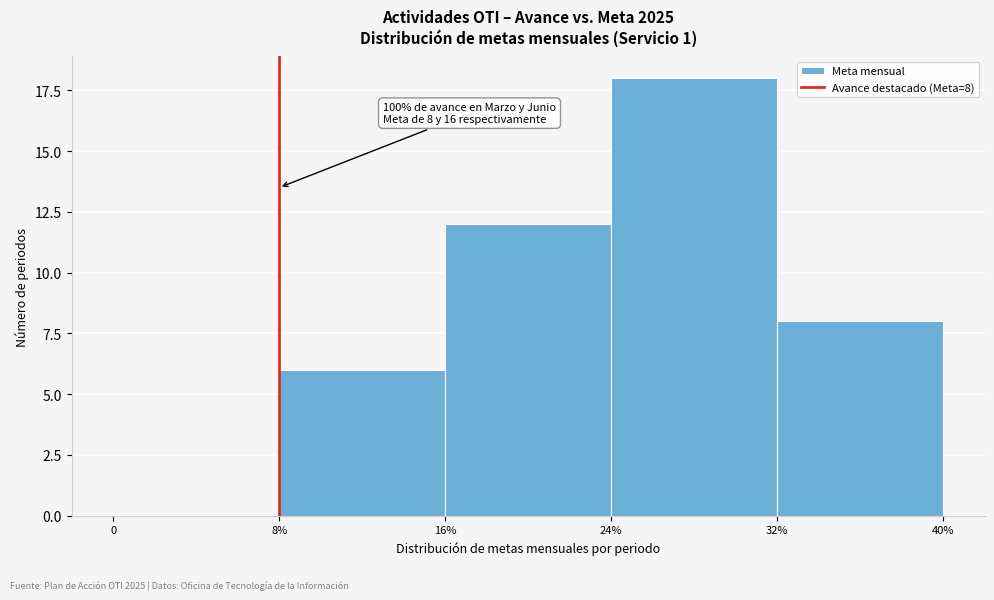

Reading left to right, extract all data points from this chart.

0=0	8%=6	16%=12	24%=18	32%=8